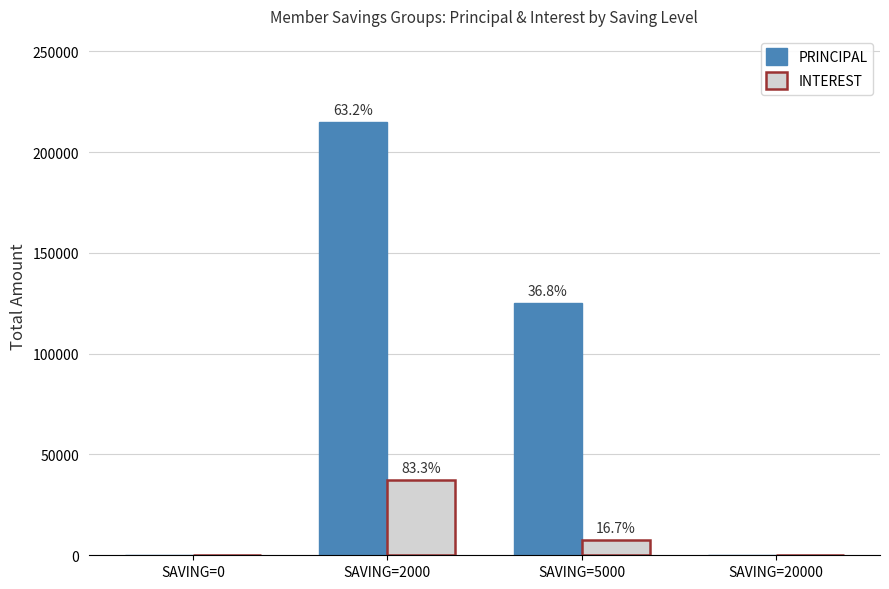

What is the sum of the INTEREST values at SAVING=2000 and SAVING=5000?

44800